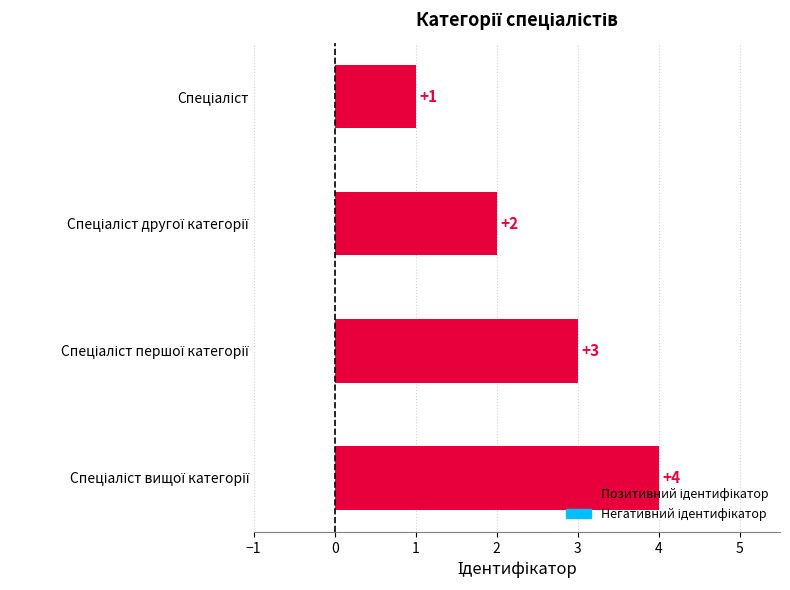

What is the greatest value displayed?

4